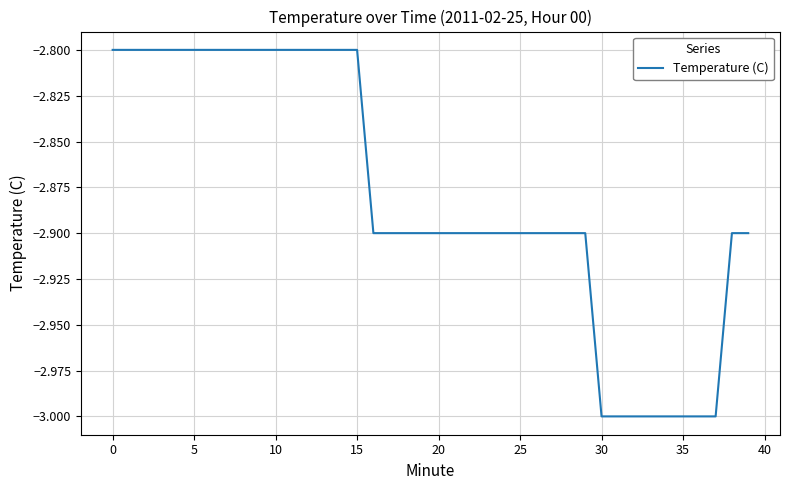

What is the smallest value displayed?

-3.0